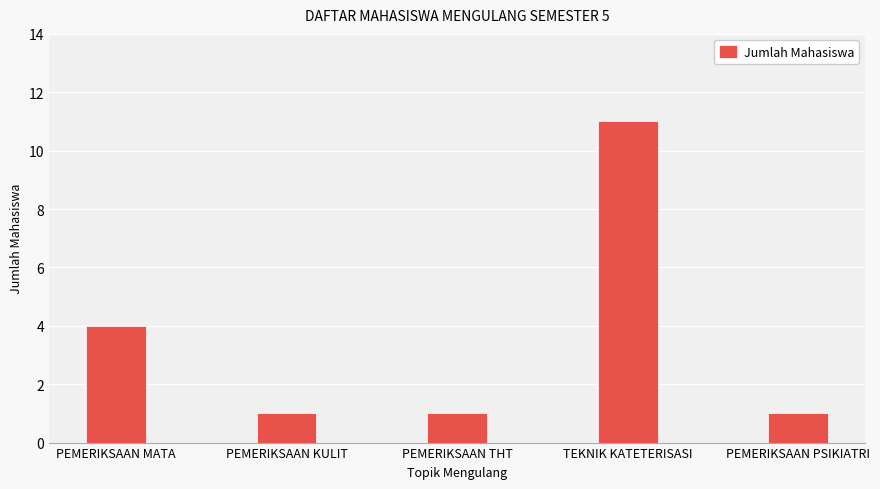

What is the value of the 1st bar from the left?

4